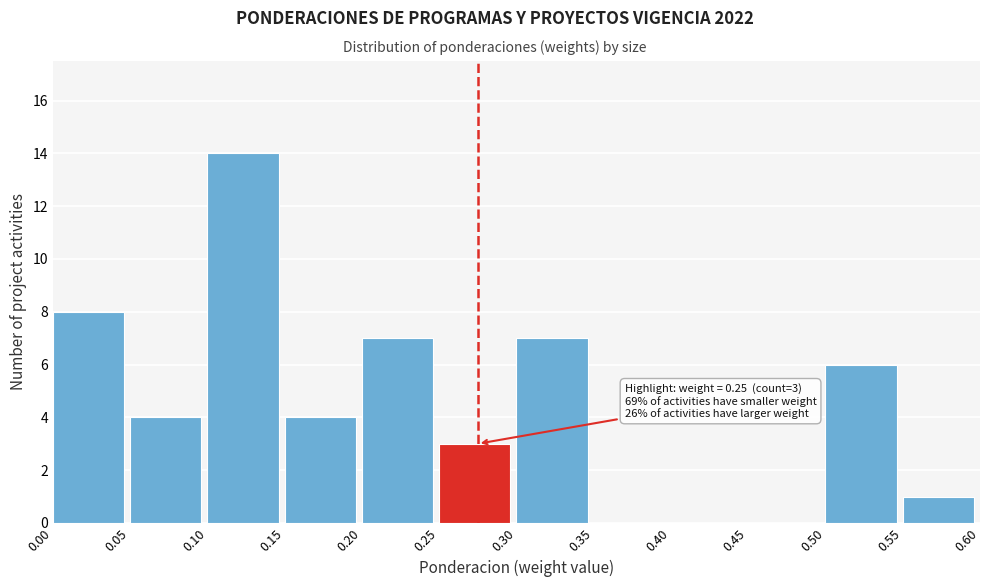

Over which range of the x-axis is the bar tallest?

0.10 to 0.15